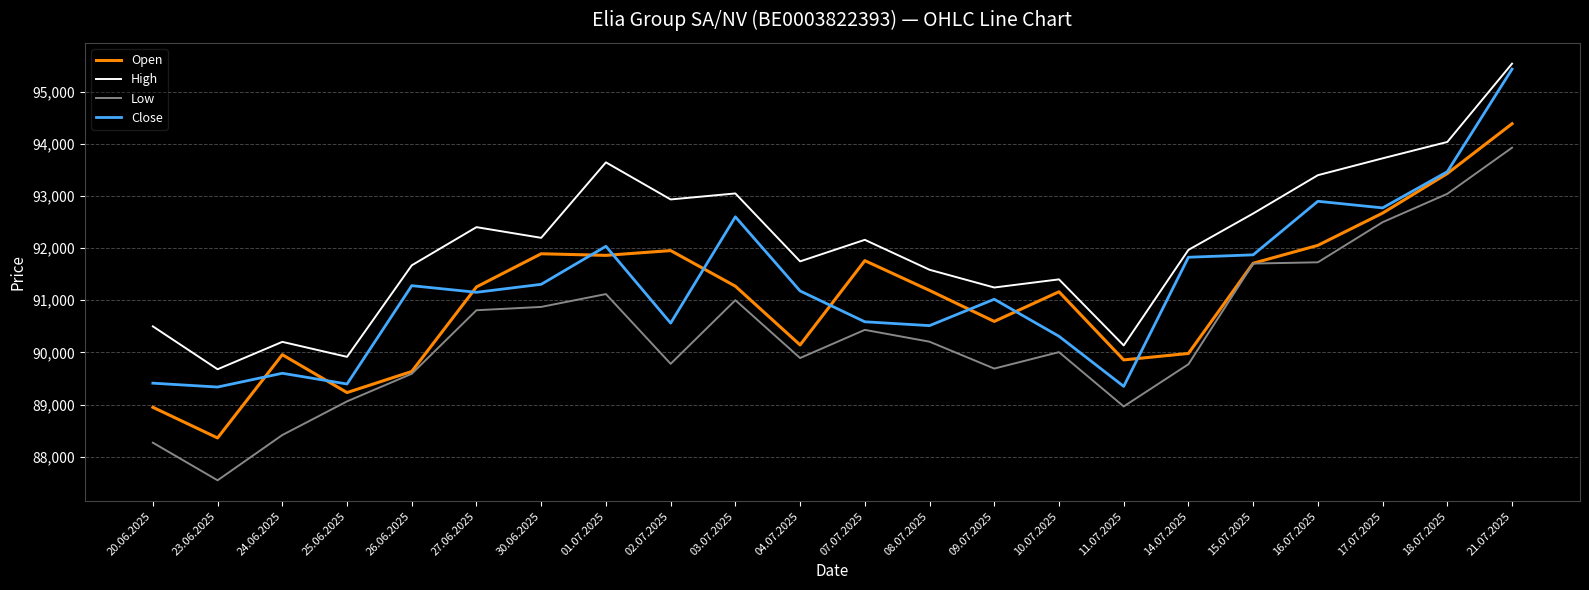

How many values in the High series are below 92159?

11